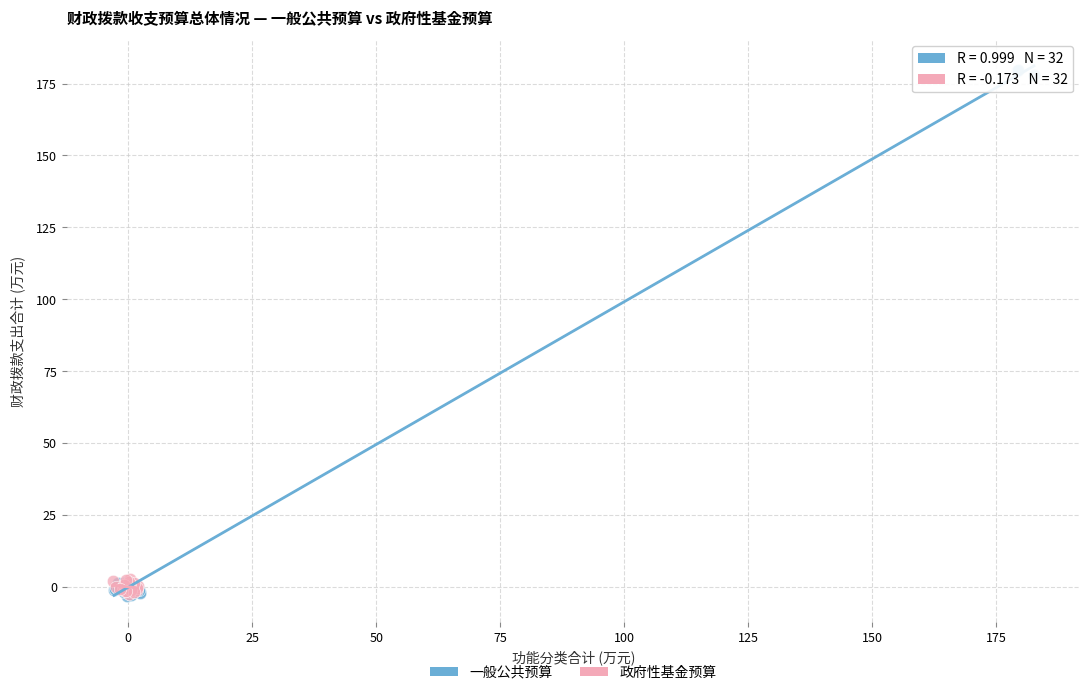

Which series has the largest Y range (max minus min)?

一般公共预算